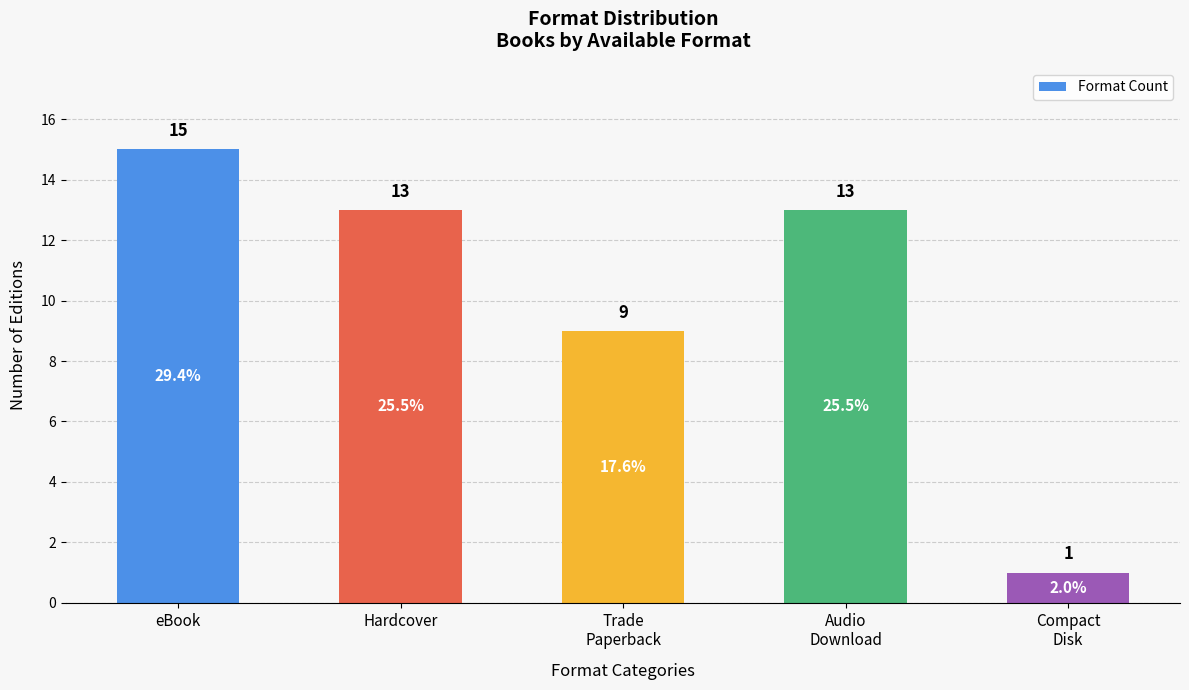

What is the smallest value displayed?

1